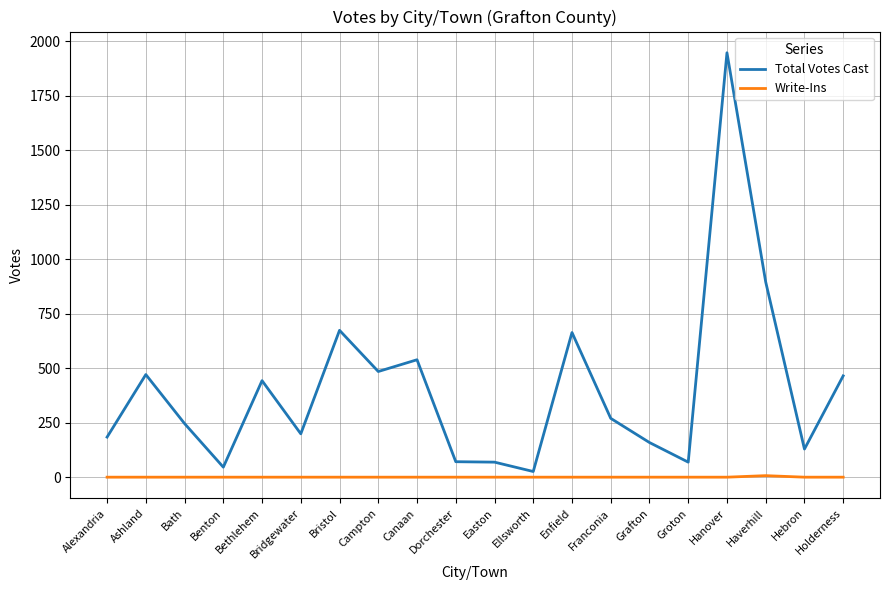

True or false: Write-Ins and Total Votes Cast intersect in this chart.

False